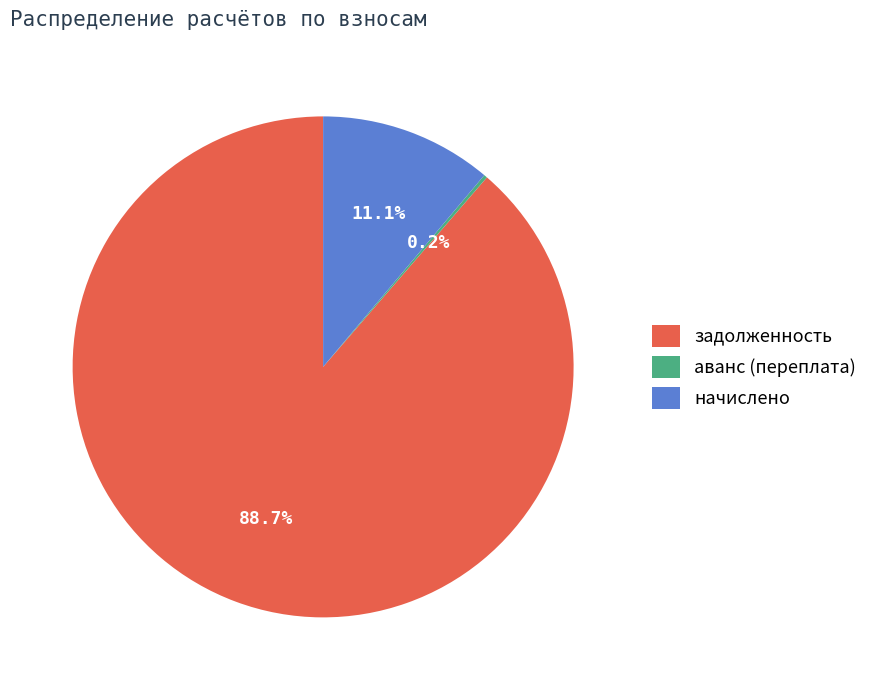

Which slice is the largest?

задолженность